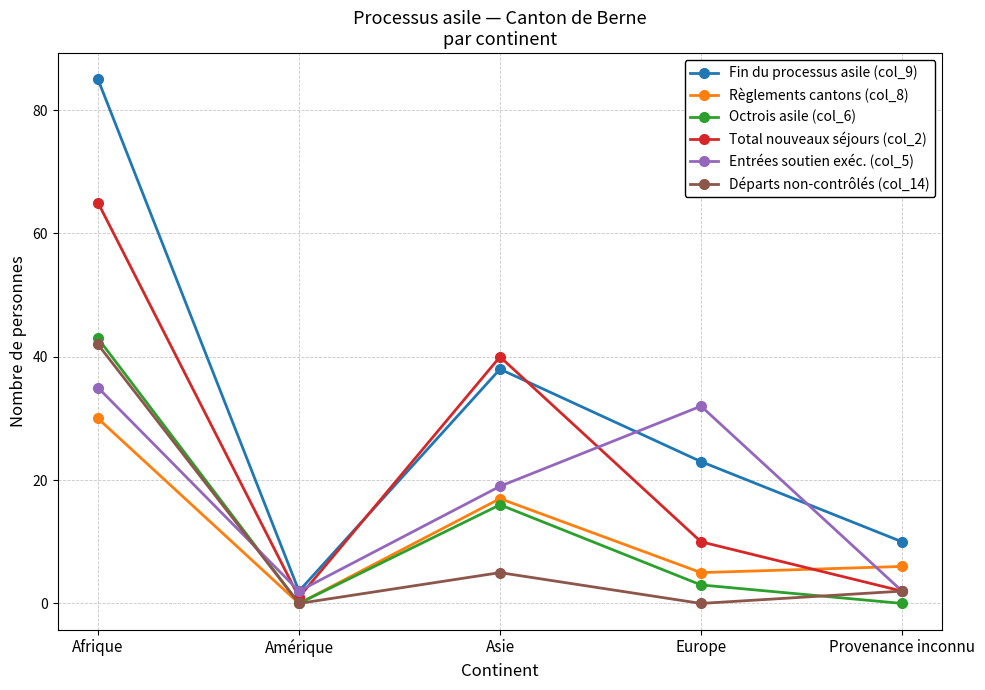

Between Afrique and Europe, which series saw the biggest shift?

Fin du processus asile (col_9)